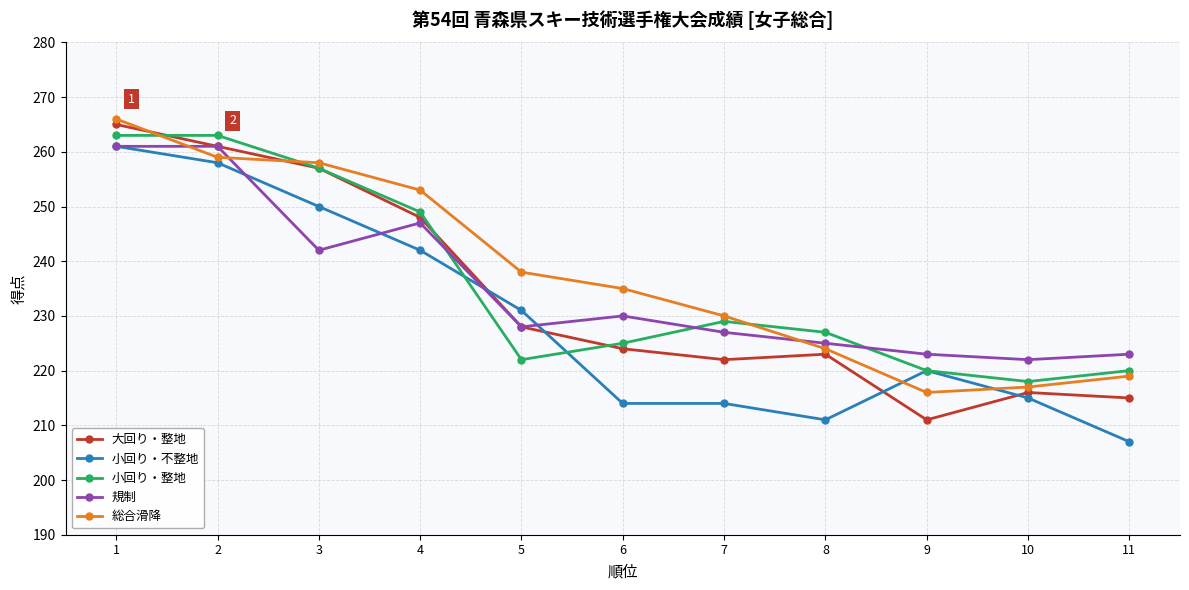

How many values in the 小回り・整地 series are below 227?

5